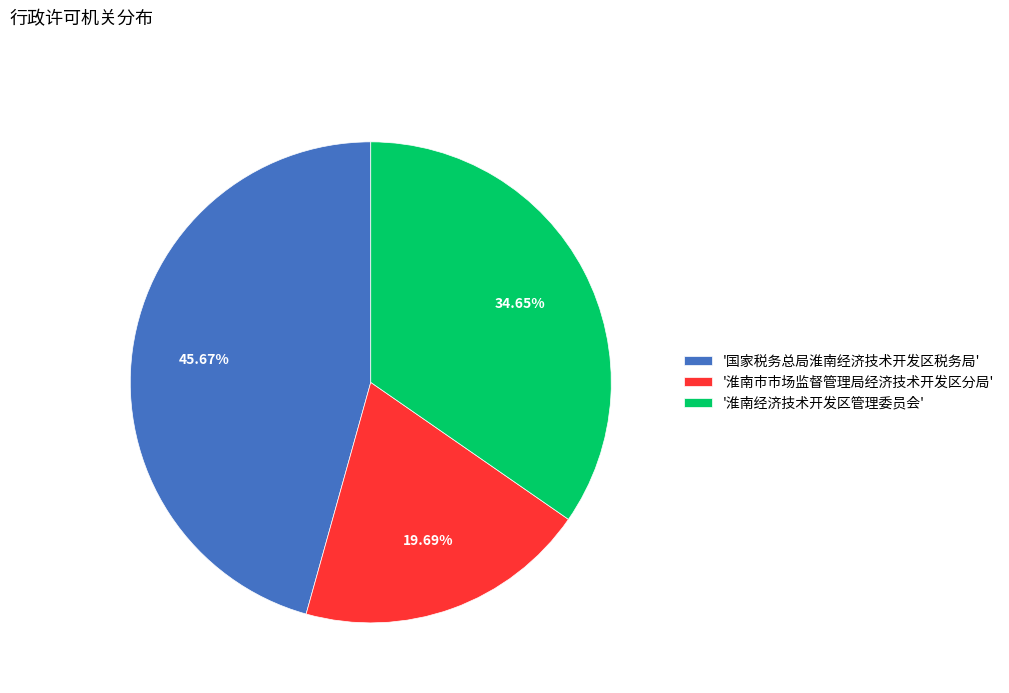

What is the smallest slice in the pie chart?

'淮南市市场监督管理局经济技术开发区分局'